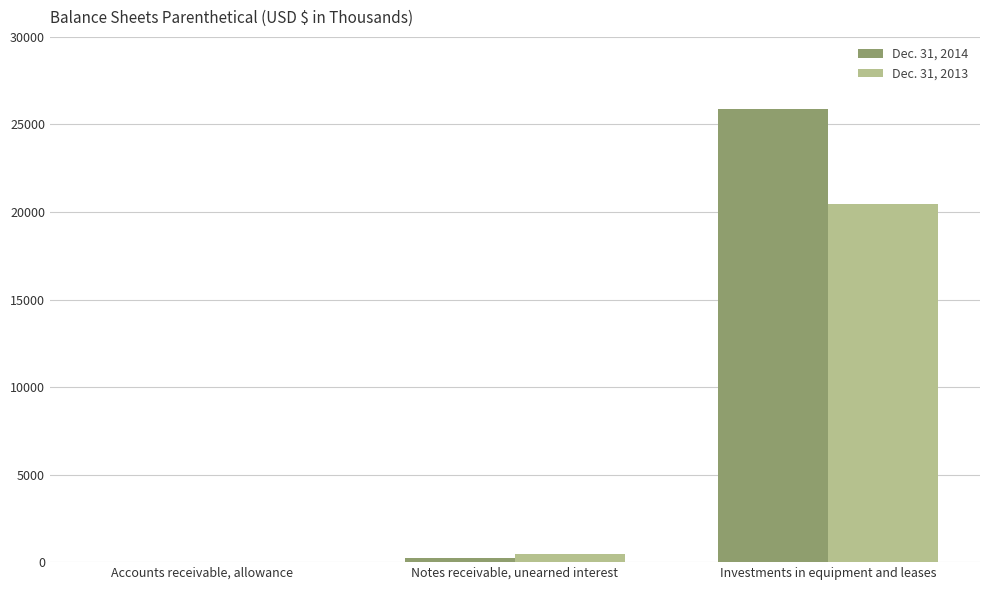

What is the greatest value displayed?

25888